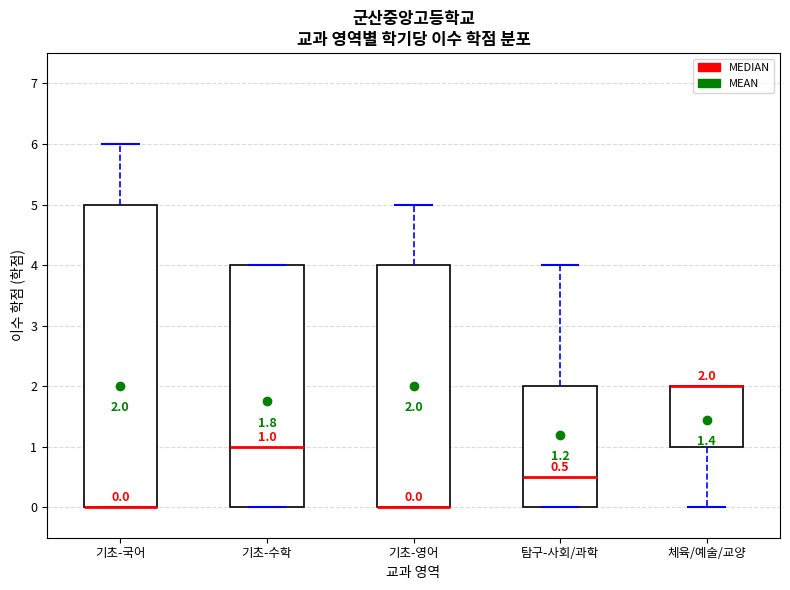

Comparing the boxes themselves (not the whiskers), which one is the tallest?

기초-국어